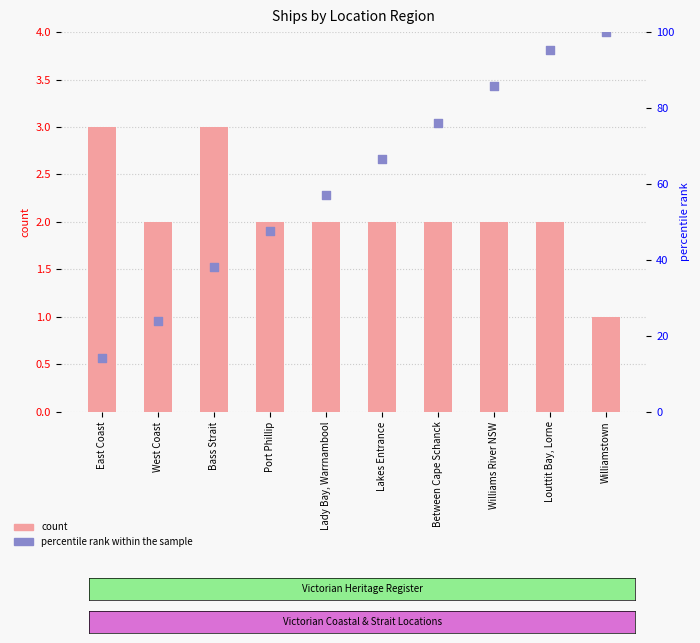

Is the value of count at Between Cape Schanck greater than the value of percentile rank within the sample at Between Cape Schanck?

No